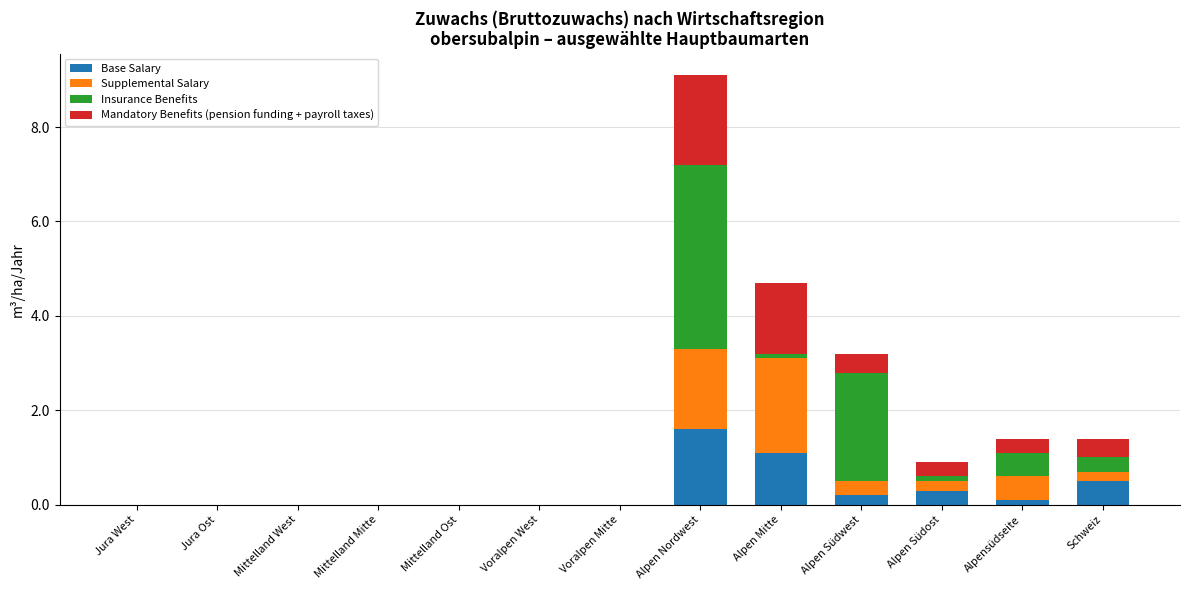

What is the difference between the Base Salary values at Voralpen Mitte and Alpensüdseite?

0.1